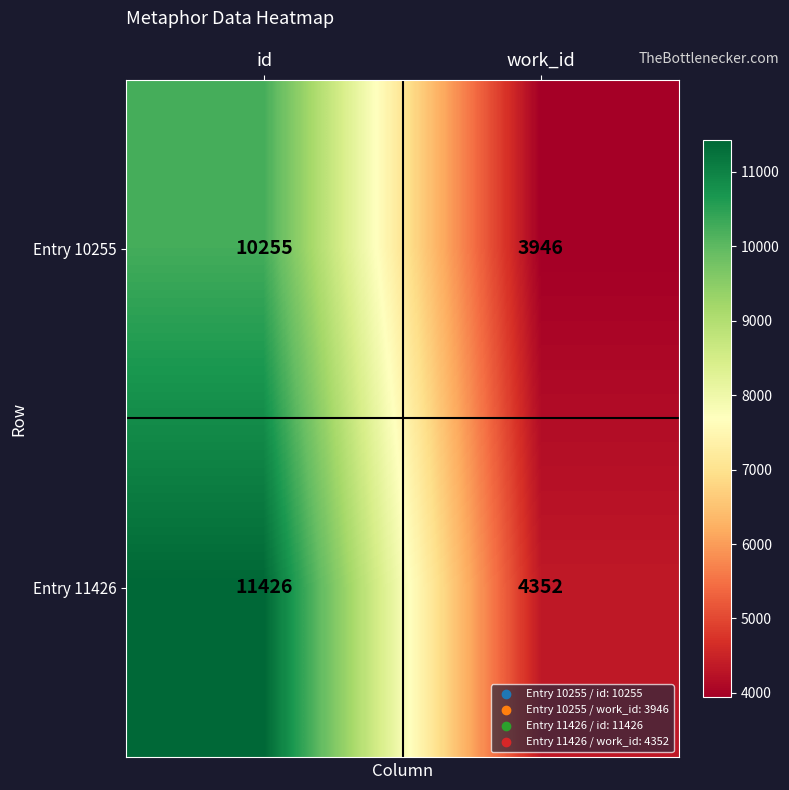

At which label is Entry 10255 closest to 7100?

work_id